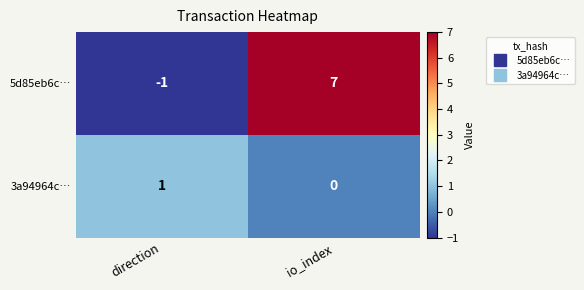

Rank the series at io_index from lowest to highest value.

3a94964c…, 5d85eb6c…